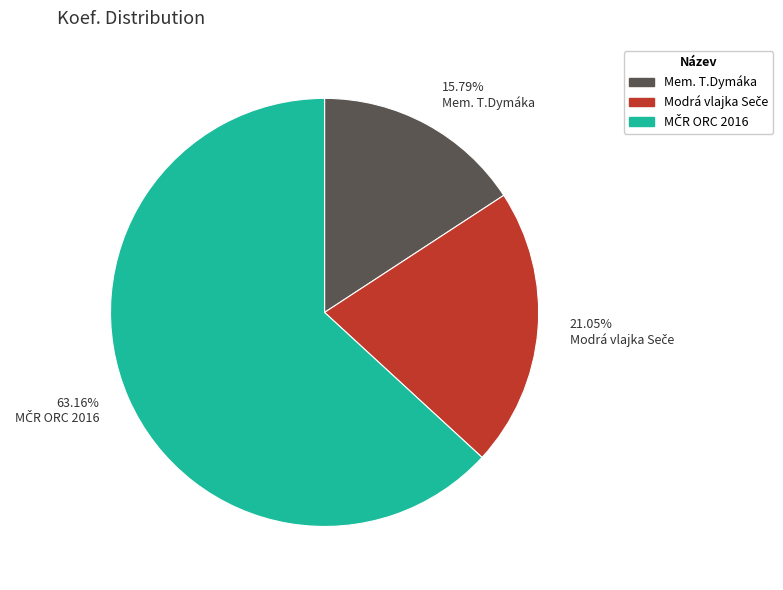

Does 15.79% Mem. T.Dymáka account for over 50% of the chart?

No